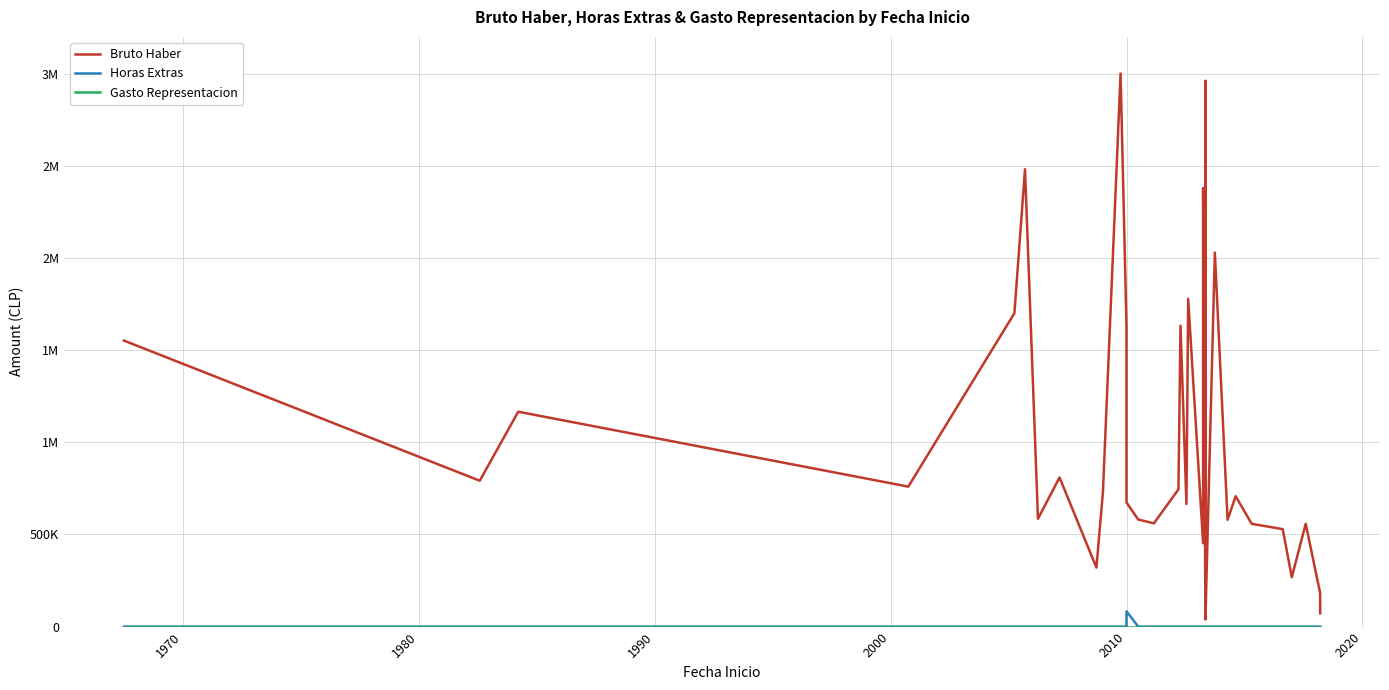

Does the chart have visible grid lines?

Yes